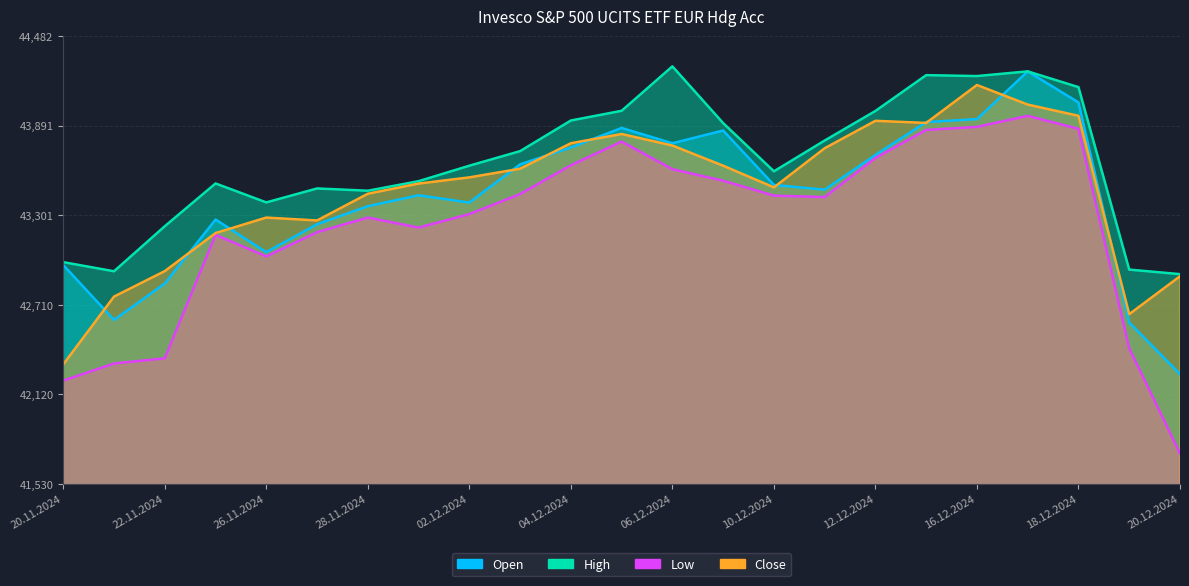

True or false: Close and Open intersect in this chart.

True